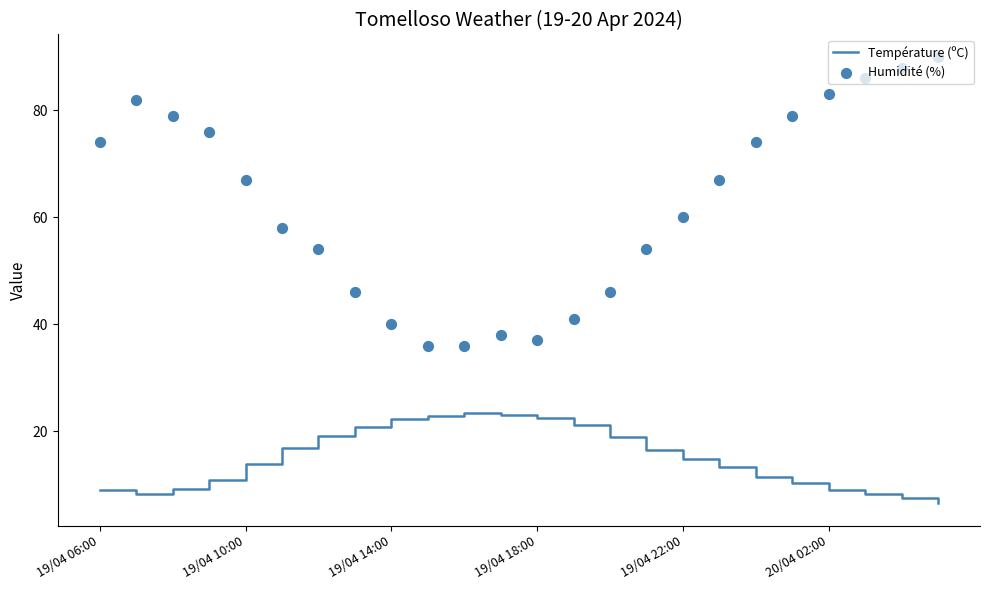

Which series reaches the minimum Y coordinate?

Température (ºC)